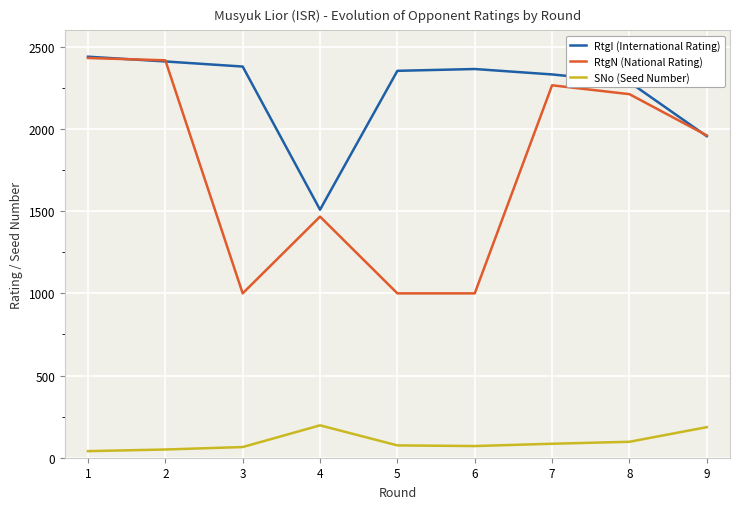

True or false: SNo (Seed Number) and RtgN (National Rating) cross at least once.

False